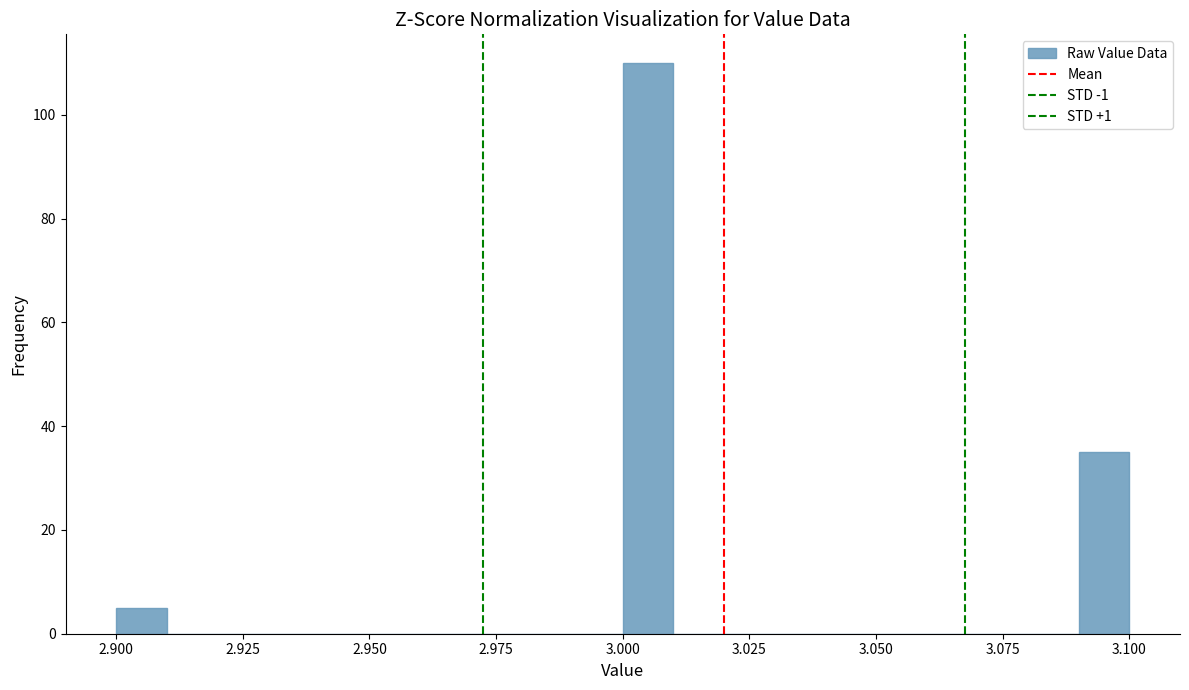

Read against the x-axis, roughly where is the centre of the tallest bar?

3.005